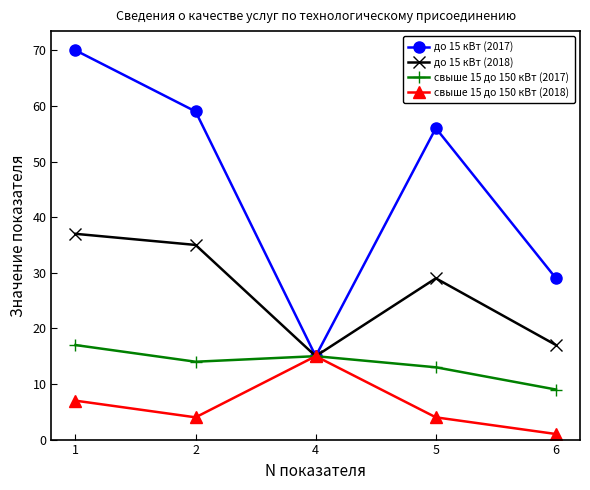

How many lines are shown in the chart?

4